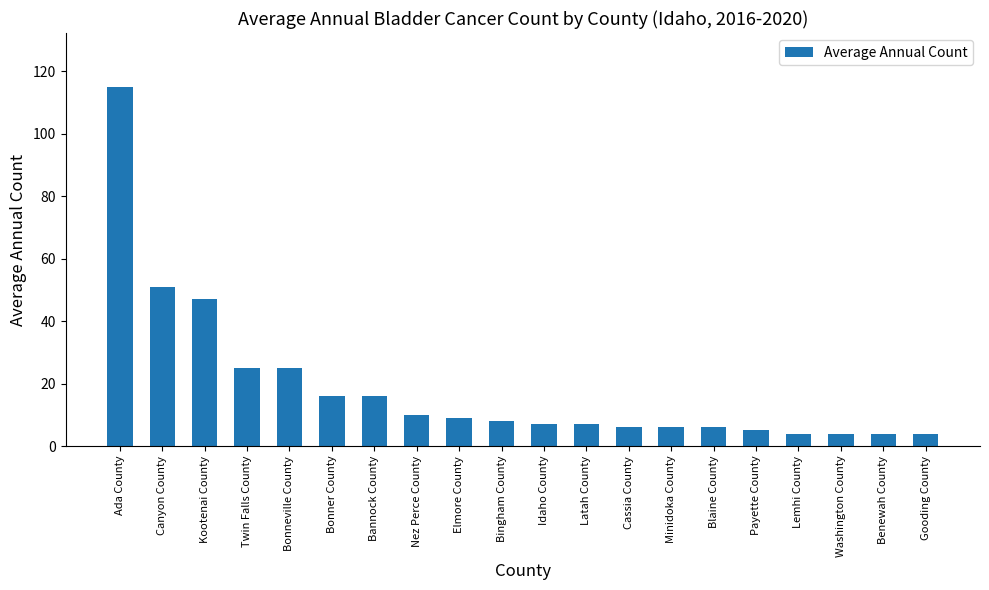

The chart shows a value of 24 at Kootenai County. True or false?

False